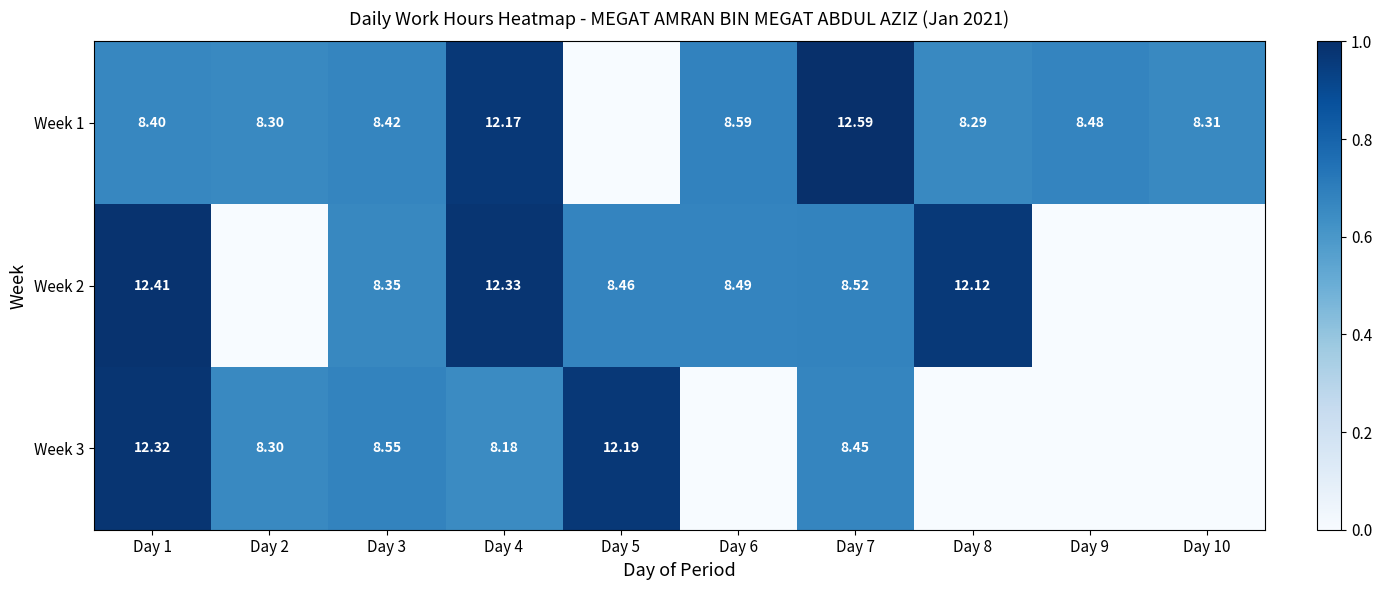

Is the value of Week 3 at Day 5 greater than the value of Week 1 at Day 8?

Yes